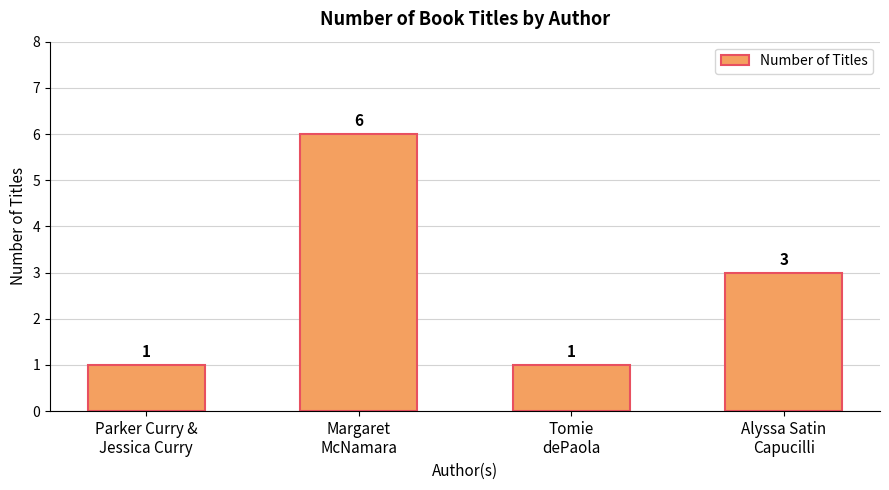

Reading left to right, what are all the values shown in this chart?

1	6	1	3